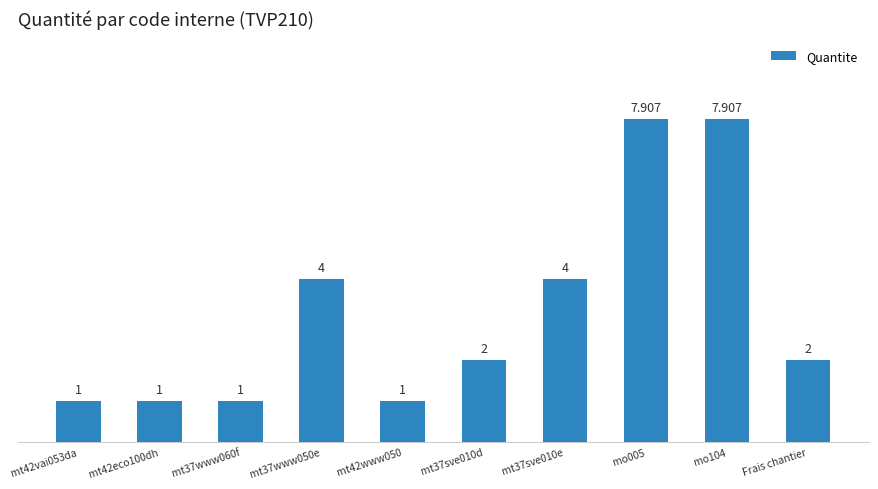

What is the sum of the values at mt42eco100dh and mt42vai053da?

2.0